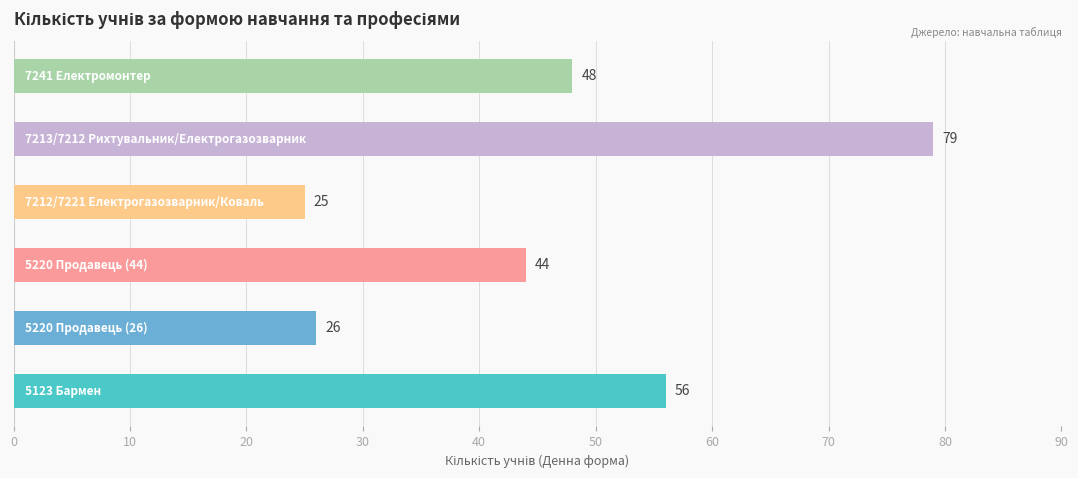

What is the average value?

46